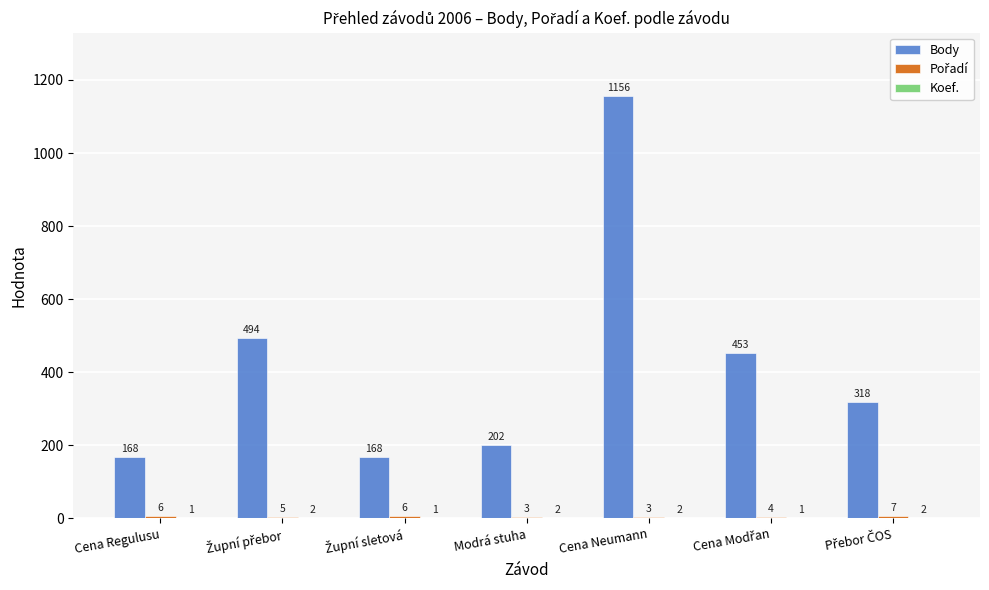

Which category has the highest value across all series?

Cena Neumann